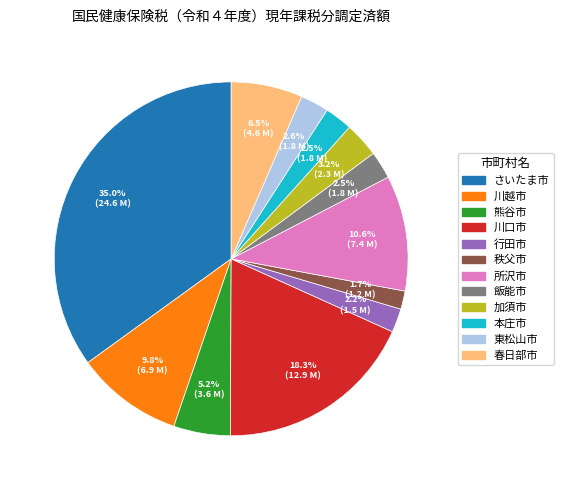

Approximately how many times larger is the value at 川越市 compared to 行田市?

4.5